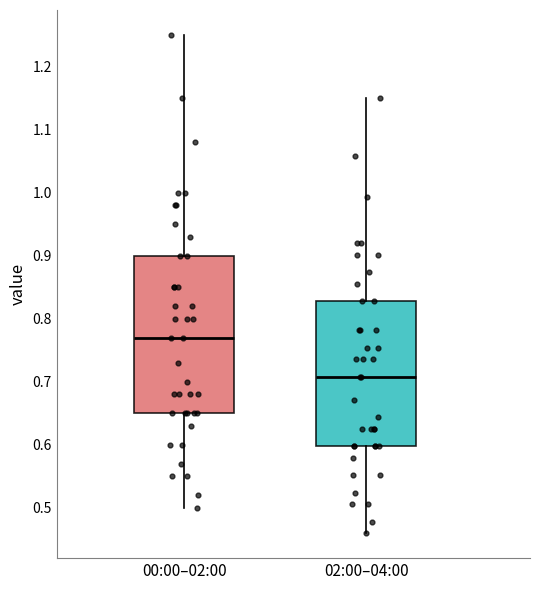

Reading left to right, transcribe this box plot: for each box, give where its median line is, the range the box spans, and where its two whiskers end, as read against the y-axis. The values are not printed on the chart, so give them approximately, as read against the axis.

00:00–02:00: median 0.77, box 0.65 to 0.90, whiskers 0.50 to 1.25
02:00–04:00: median 0.71, box 0.60 to 0.83, whiskers 0.46 to 1.15